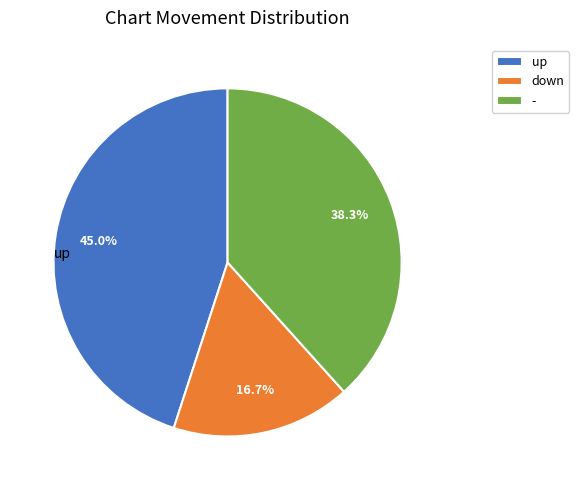

Is it true that up is 45% of the pie?

True